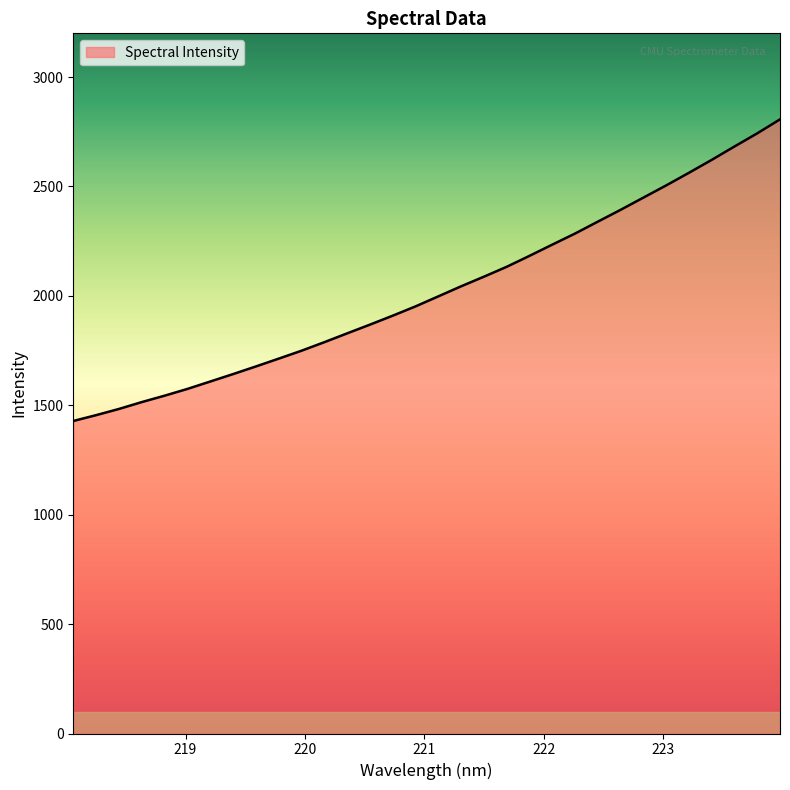

What is the sum of all values?

64805.3